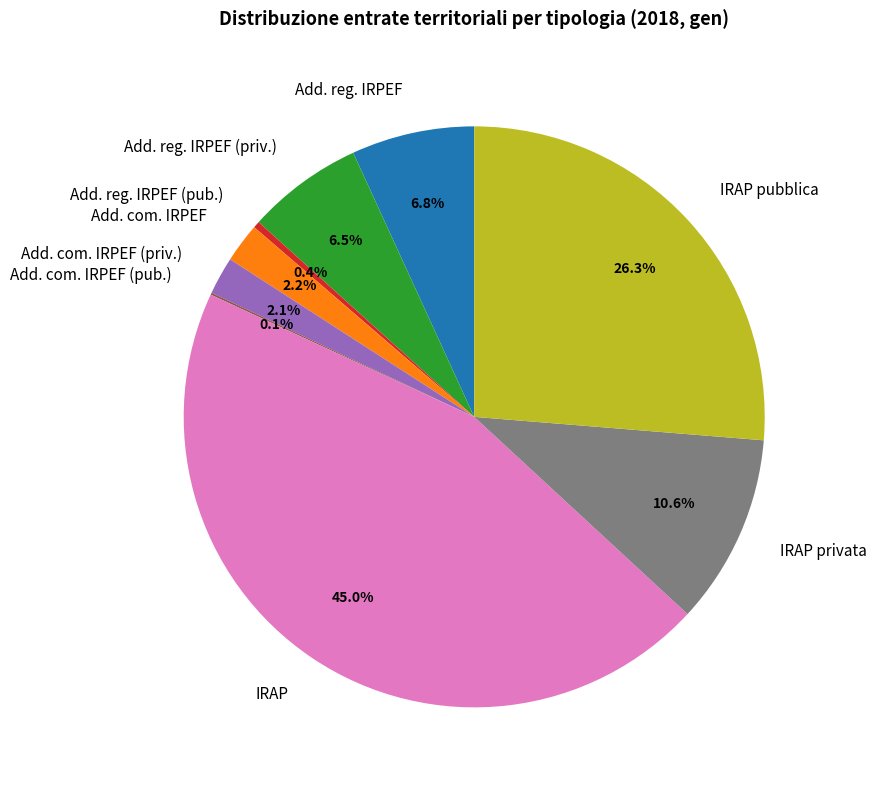

Combined, do IRAP pubblica and Add. reg. IRPEF (priv.) account for over 50%?

No